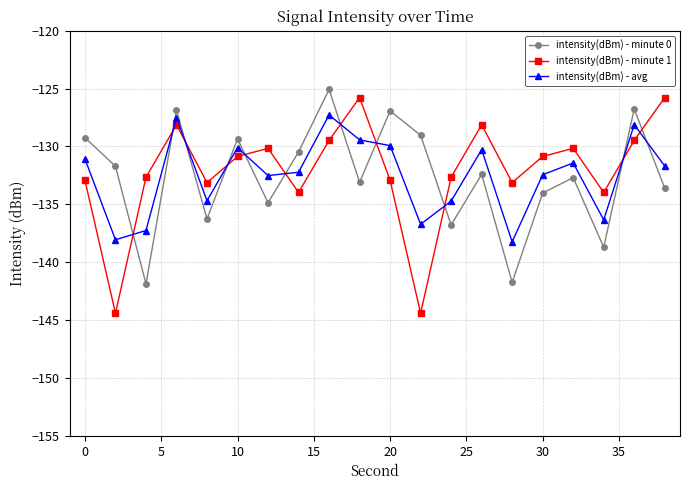

Which series has the widest spread of values?

intensity(dBm) - minute 1